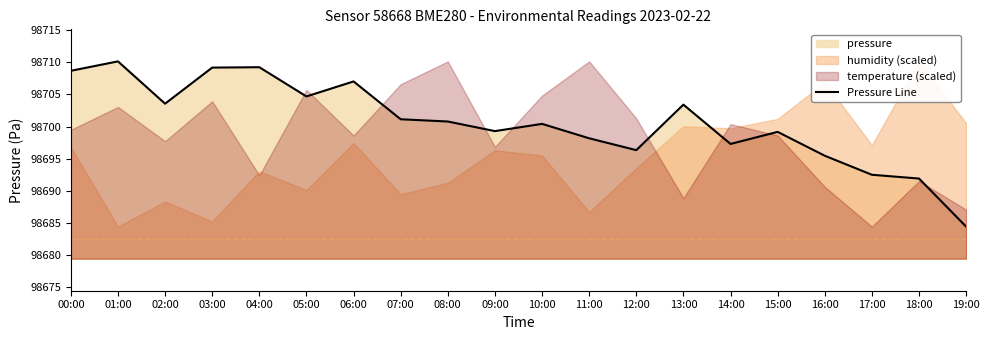

What position from the left is 08:00?

9